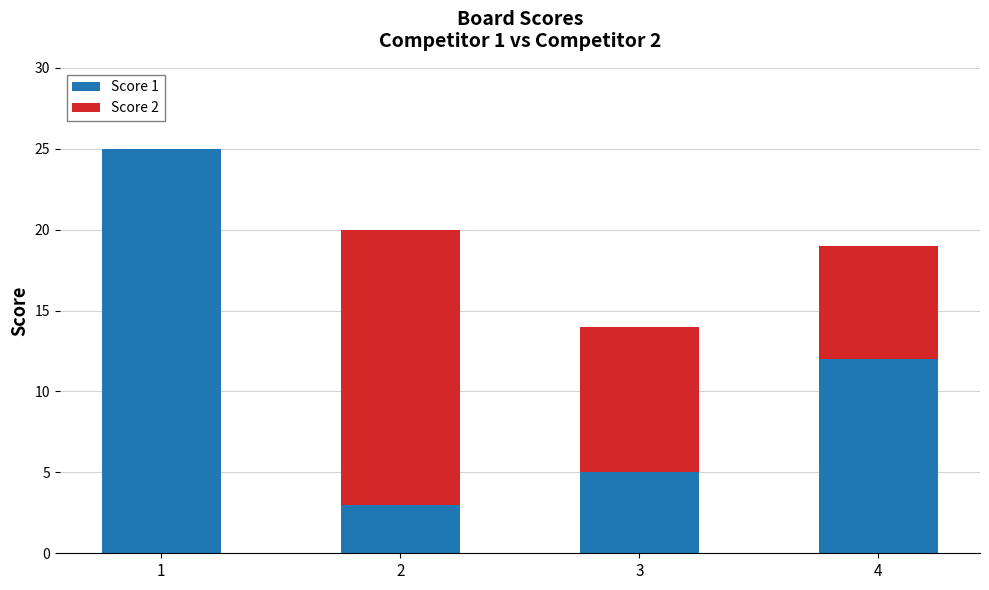

What is the total value across all series at 4?

19